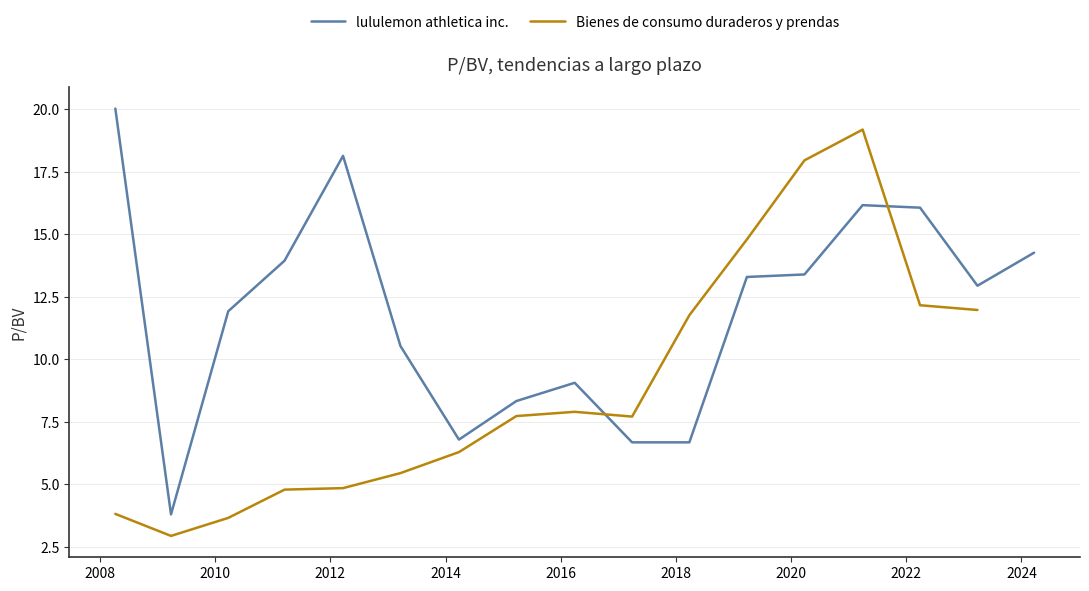

What is the label of the 4th point from the right?

2021-03-30